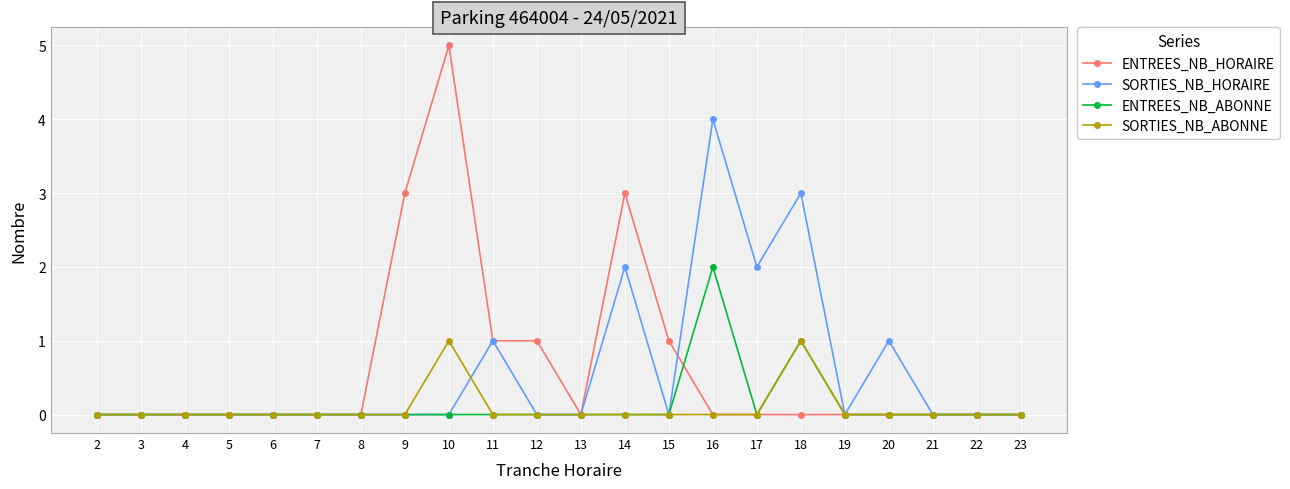

True or false: SORTIES_NB_ABONNE has more than 0 interior local peaks.

True